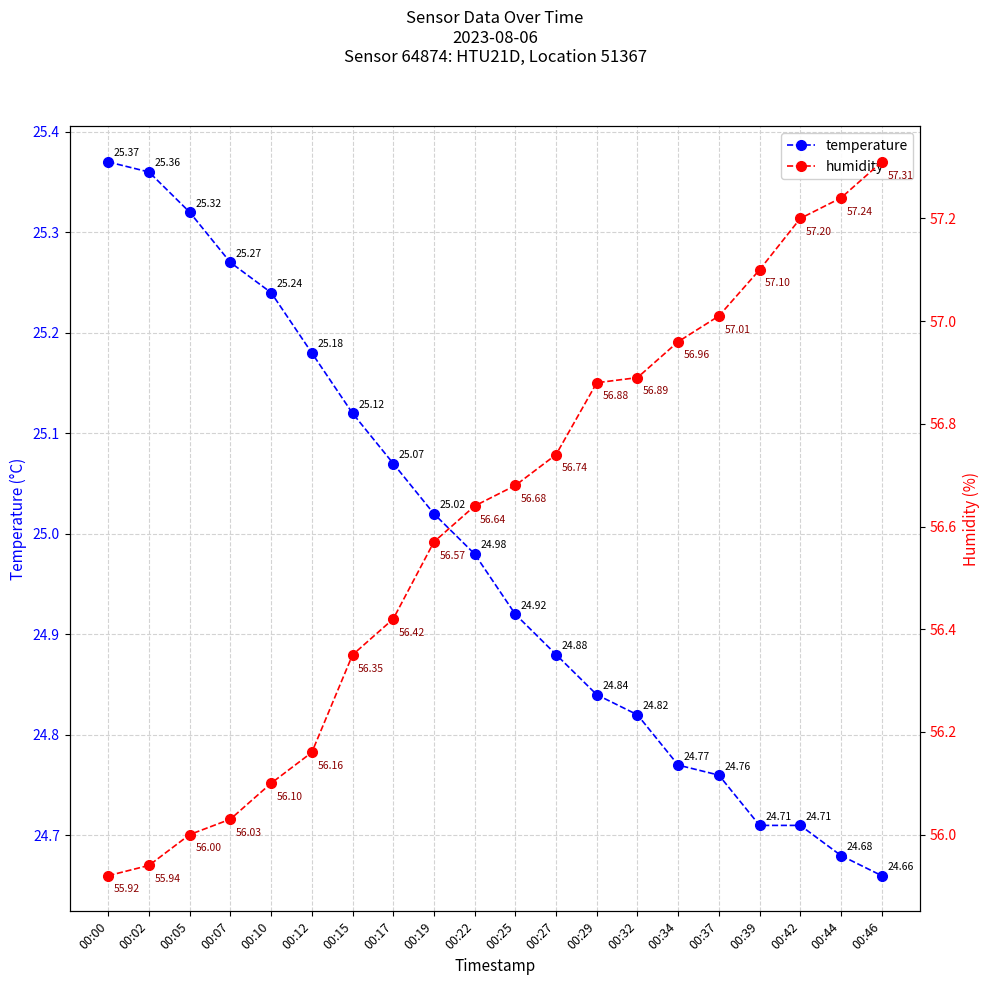

True or false: humidity and temperature cross at least once.

False